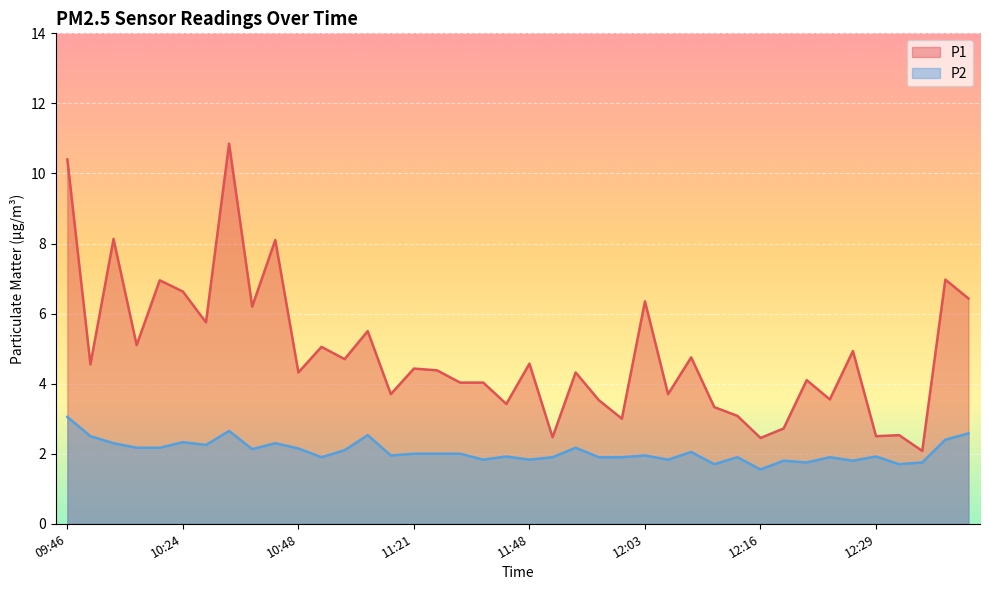

At which category does P1 reach its first local peak?

10:16